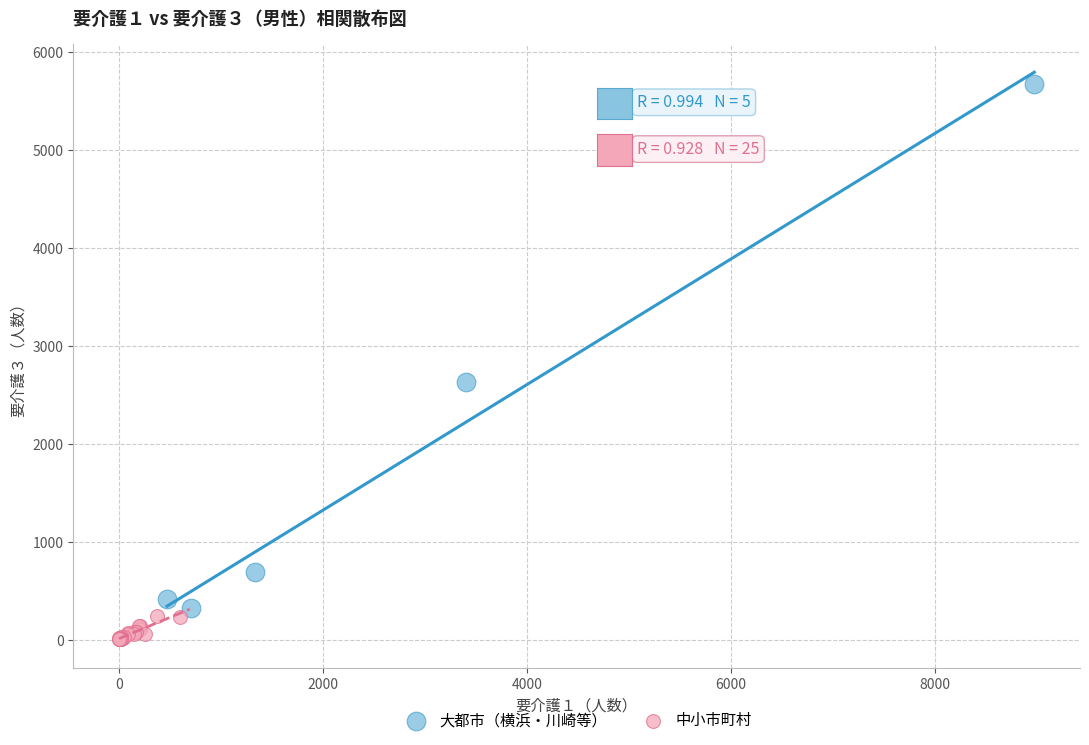

Which series contains the lowest Y value?

中小市町村